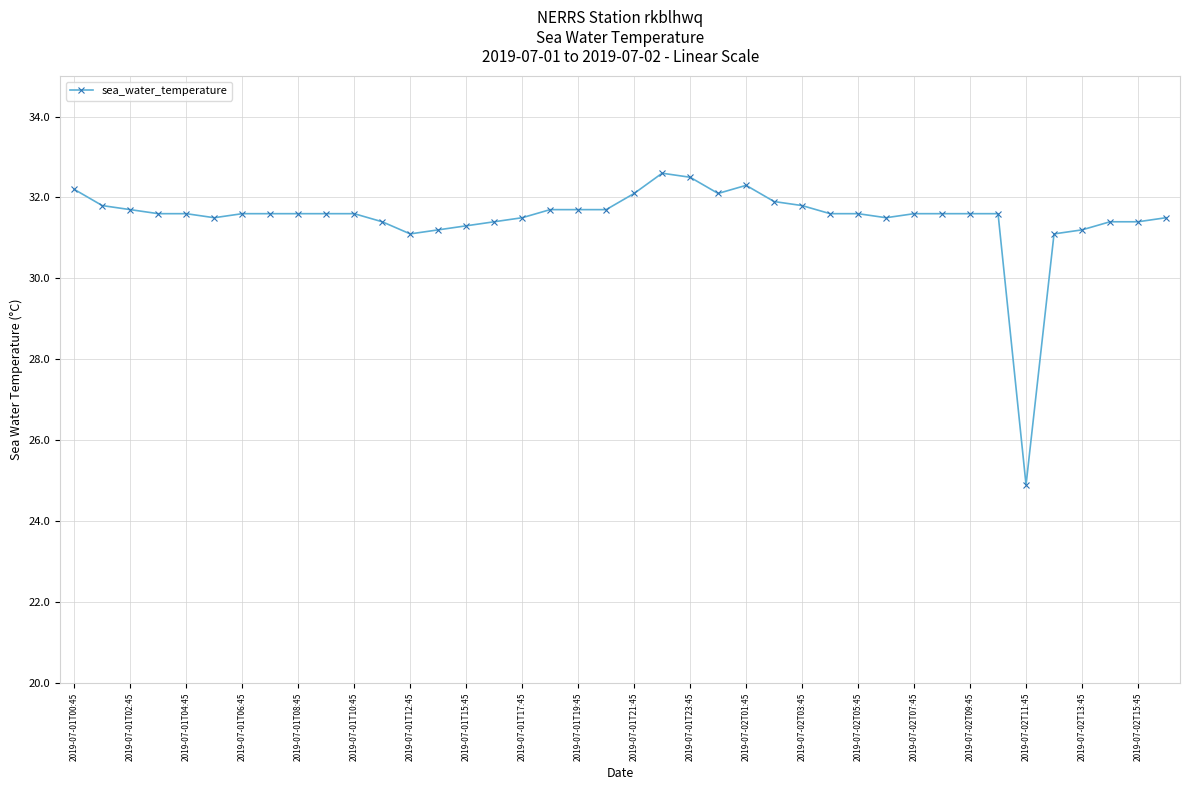

What is the maximum value shown in the chart?

32.6